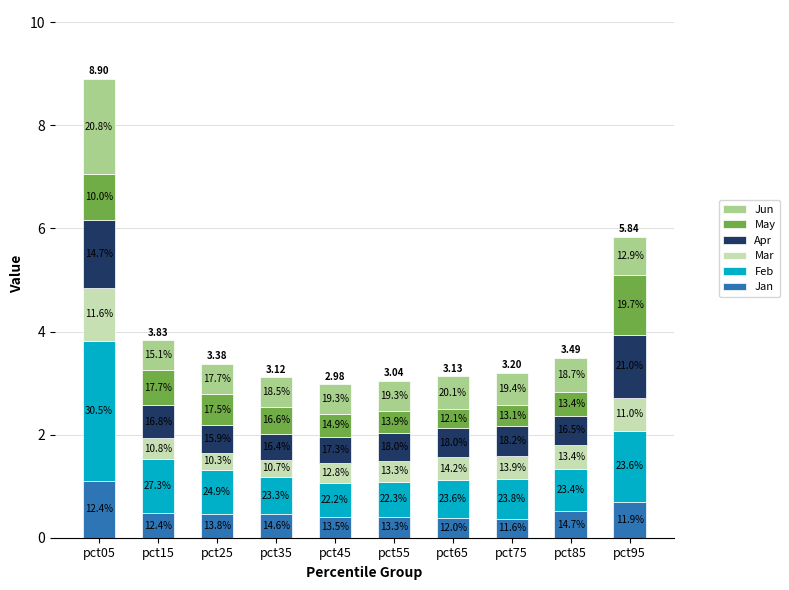

At how many categories does at least one series exceed 2?

1